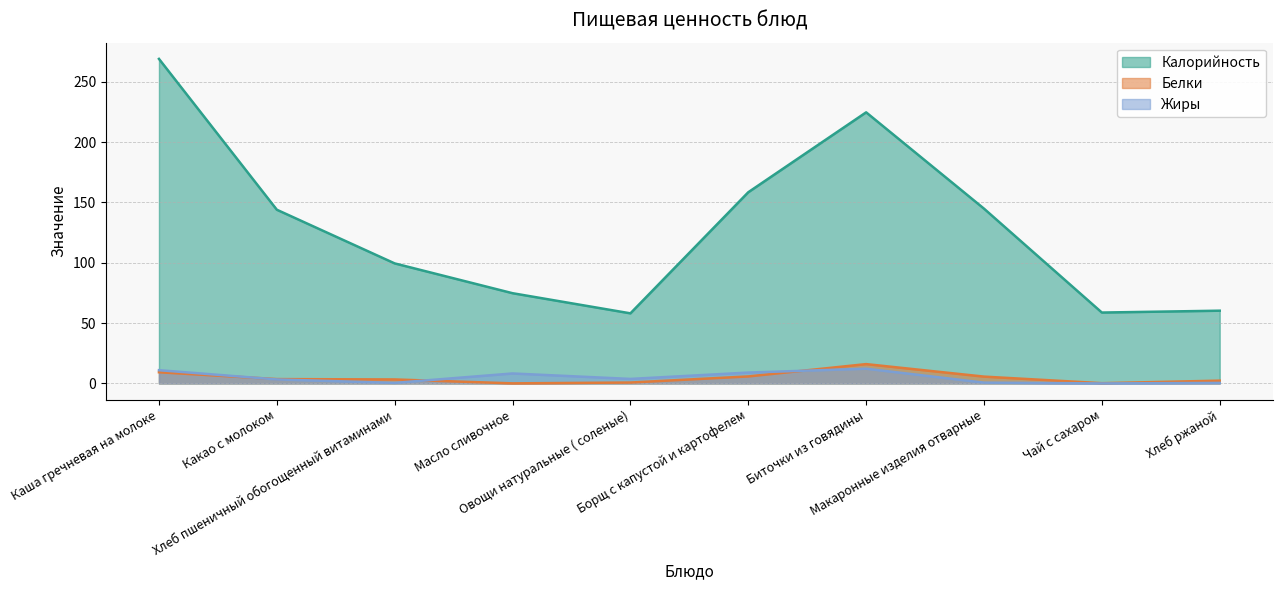

Reading left to right, transcribe all the data shown in this chart.

Калорийность: Каша гречневая на молоке=269.1	Какао с молоком=144.0	Хлеб пшеничный обогощенный витаминами=99.5	Масло сливочное=74.8	Овощи натуральные ( соленые)=58.1	Борщ с капустой и картофелем=158.5	Биточки из говядины=224.8	Макаронные изделия отварные=144.9	Чай с сахаром=58.8	Хлеб ржаной=60.3
Белки: Каша гречневая на молоке=9.3	Какао с молоком=3.6	Хлеб пшеничный обогощенный витаминами=3.3	Масло сливочное=0.1	Овощи натуральные ( соленые)=0.7	Борщ с капустой и картофелем=5.8	Биточки из говядины=16.0	Макаронные изделия отварные=5.7	Чай с сахаром=0.2	Хлеб ржаной=2.3
Жиры: Каша гречневая на молоке=11.0	Какао с молоком=3.3	Хлеб пшеничный обогощенный витаминами=0.5	Масло сливочное=8.2	Овощи натуральные ( соленые)=3.7	Борщ с капустой и картофелем=9.0	Биточки из говядины=12.2	Макаронные изделия отварные=0.7	Чай с сахаром=0.0	Хлеб ржаной=0.4